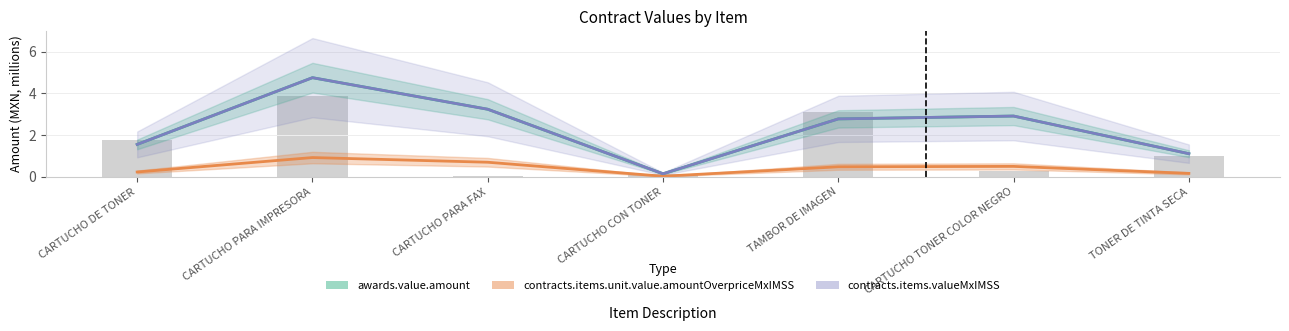

At which label is contracts.items.valueMxIMSS closest to 2?

CARTUCHO DE TONER